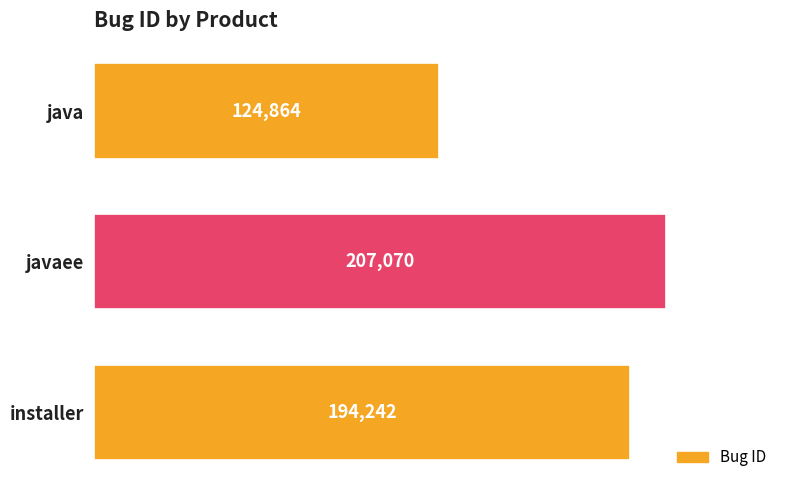

How many values are below 194242?

1